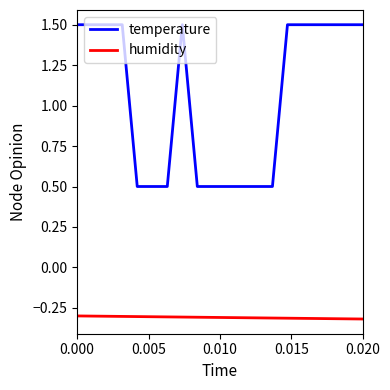

Which series has the widest spread of values?

temperature